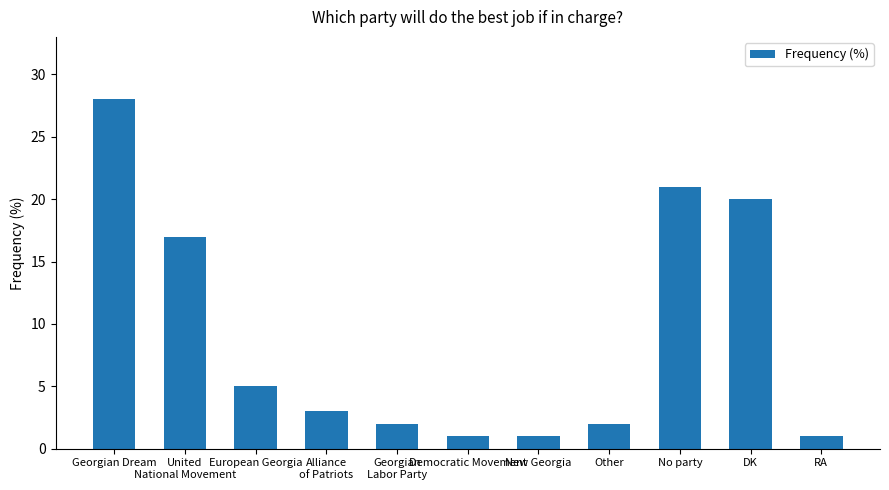

What is the smallest value displayed?

1